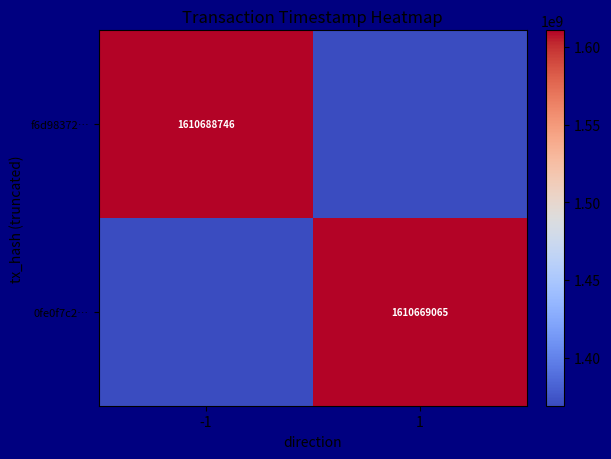

What is the sum of all f6d98372… values?

2979757451.2